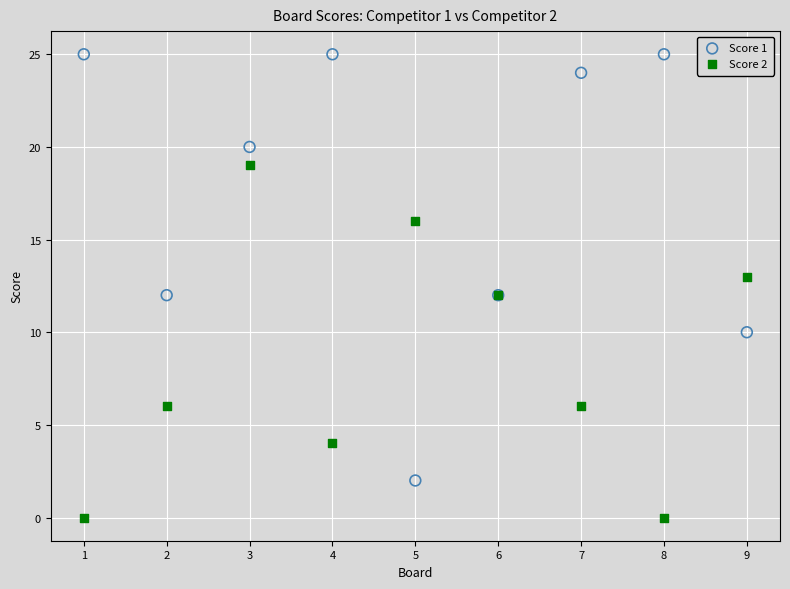

What are all the series names shown in the legend?

Score 1, Score 2